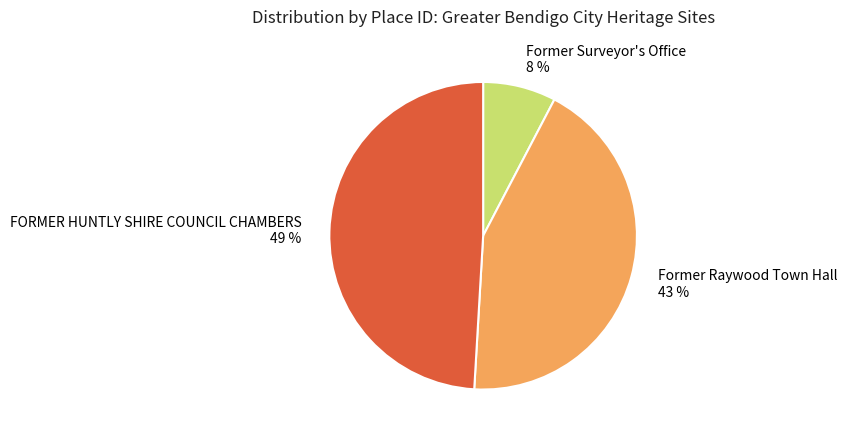

Do FORMER HUNTLY SHIRE COUNCIL CHAMBERS and Former Surveyor's Office together represent more than half of the pie?

Yes